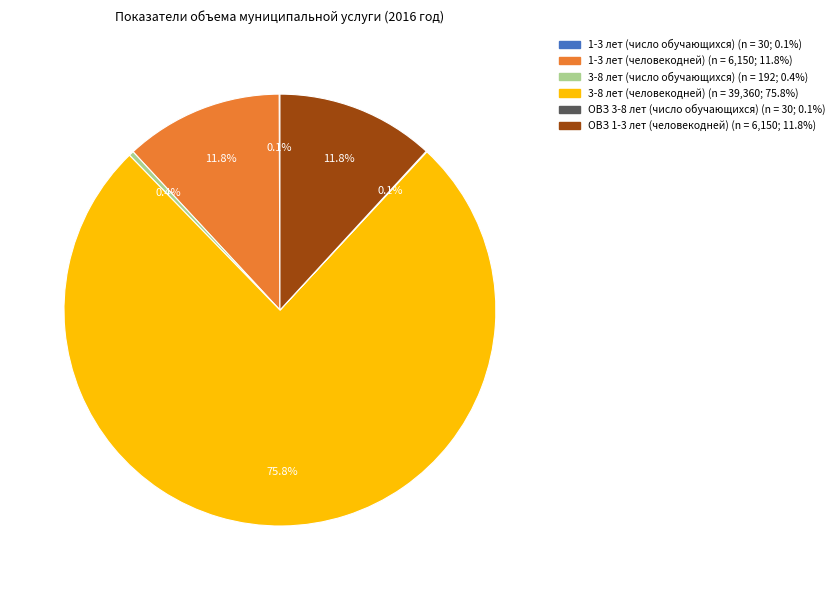

Which has a higher value, 3-8 лет (человекодней) or 3-8 лет (число обучающихся)?

3-8 лет (человекодней)